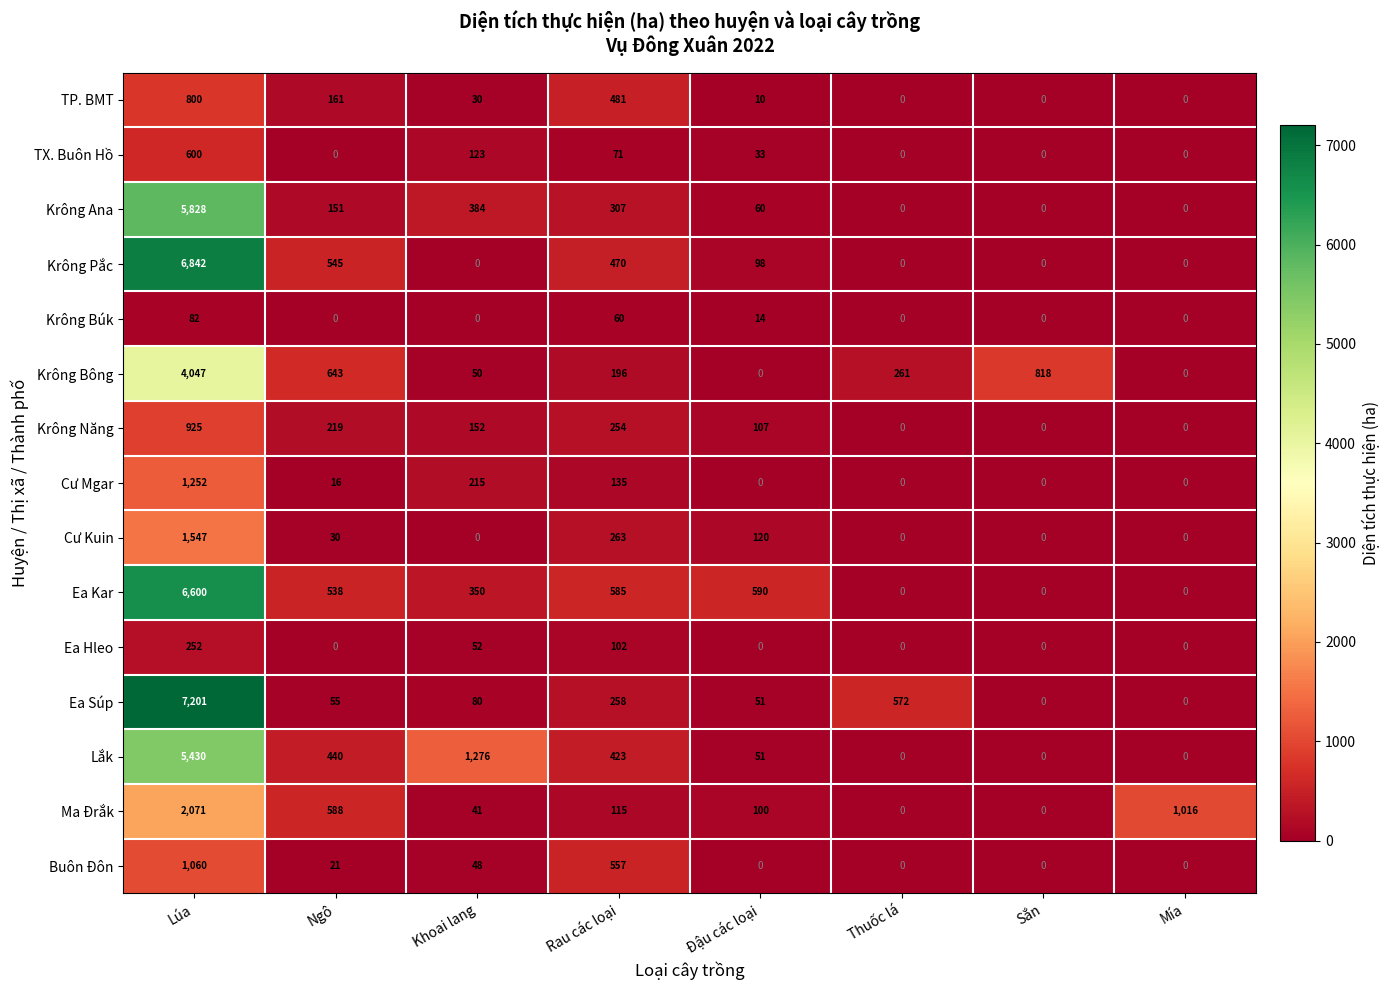

Which series has the widest spread of values?

Ea Súp